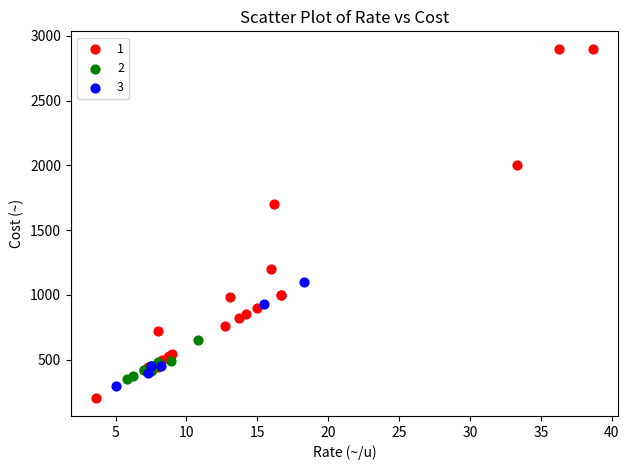

Which series reaches the minimum Y coordinate?

1